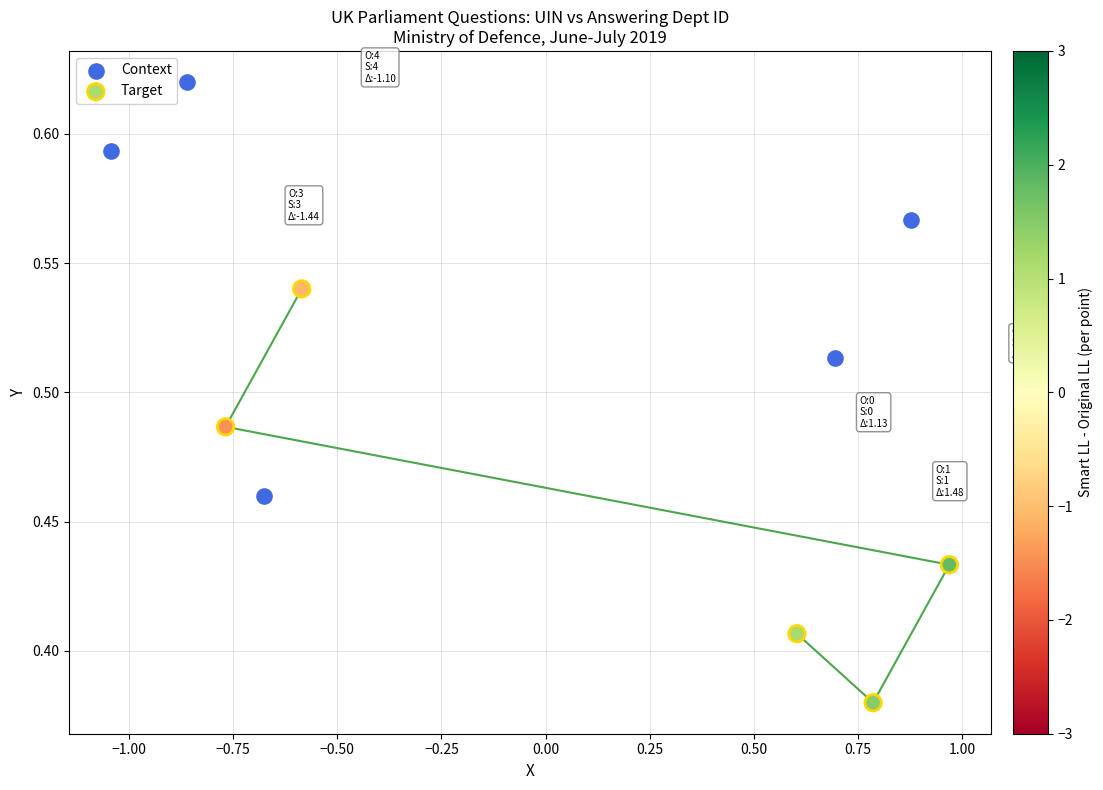

Which series contains the lowest Y value?

Target